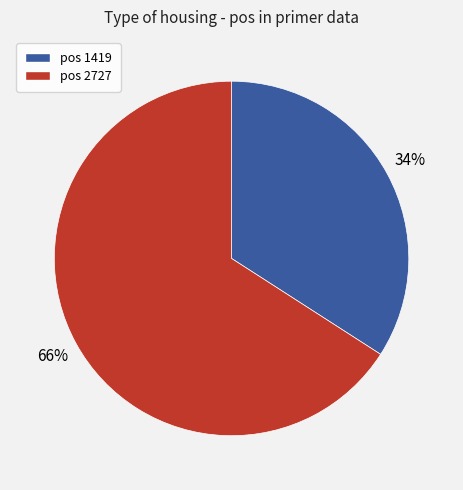

Is there any slice that represents more than half of the pie?

Yes